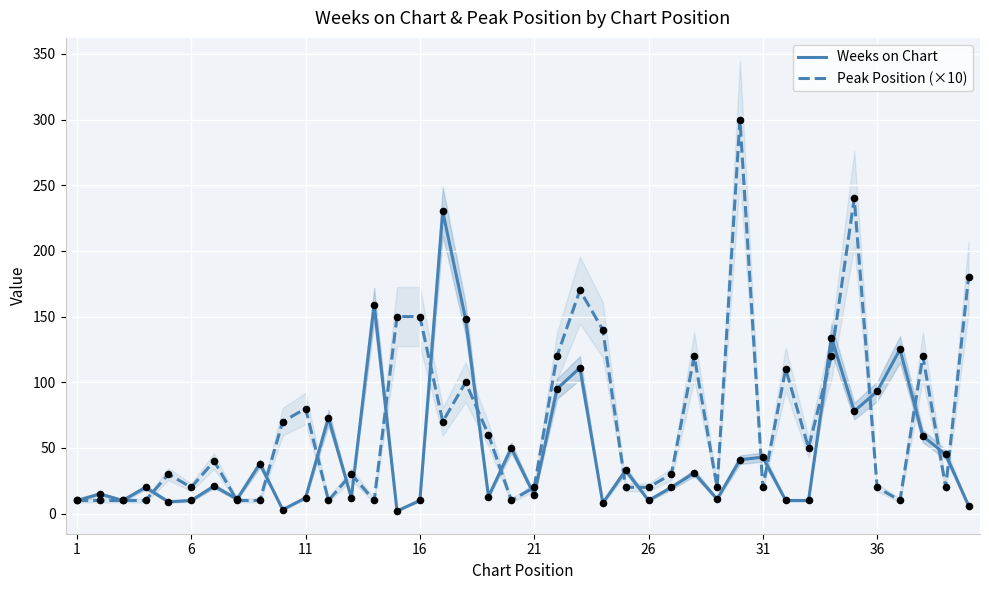

Which series has the largest total across all categories?

Peak Position (×10)